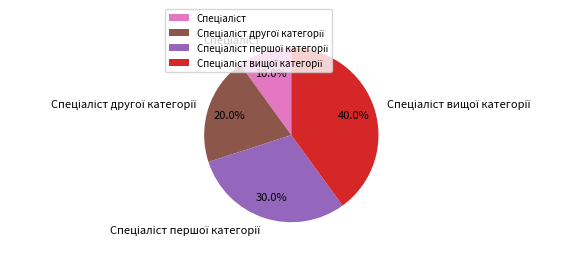

To the nearest percent, what is the difference between the largest and smallest slice percentages?

30%